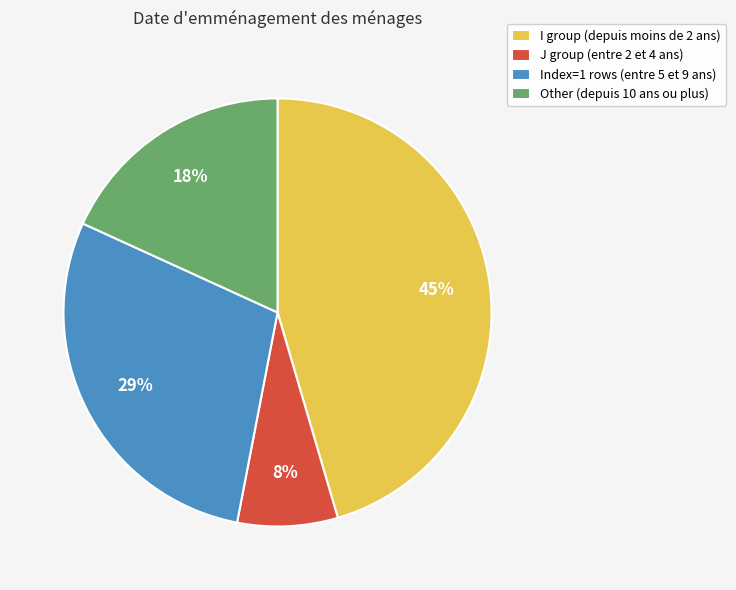

True or false: J group (entre 2 et 4 ans) accounts for 13% of the total.

False